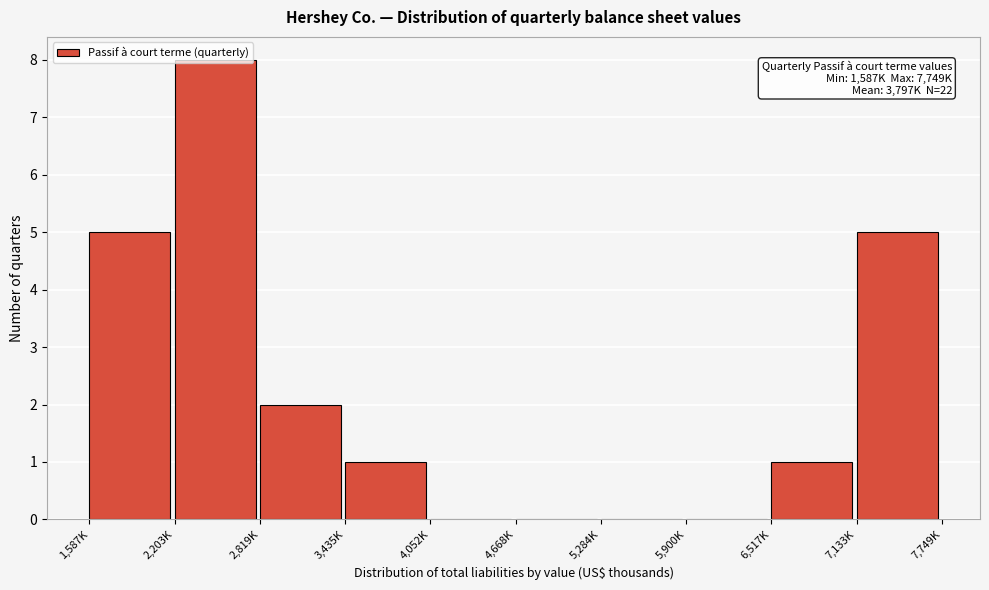

Which has a higher value, 4,052K or 1,587K?

1,587K